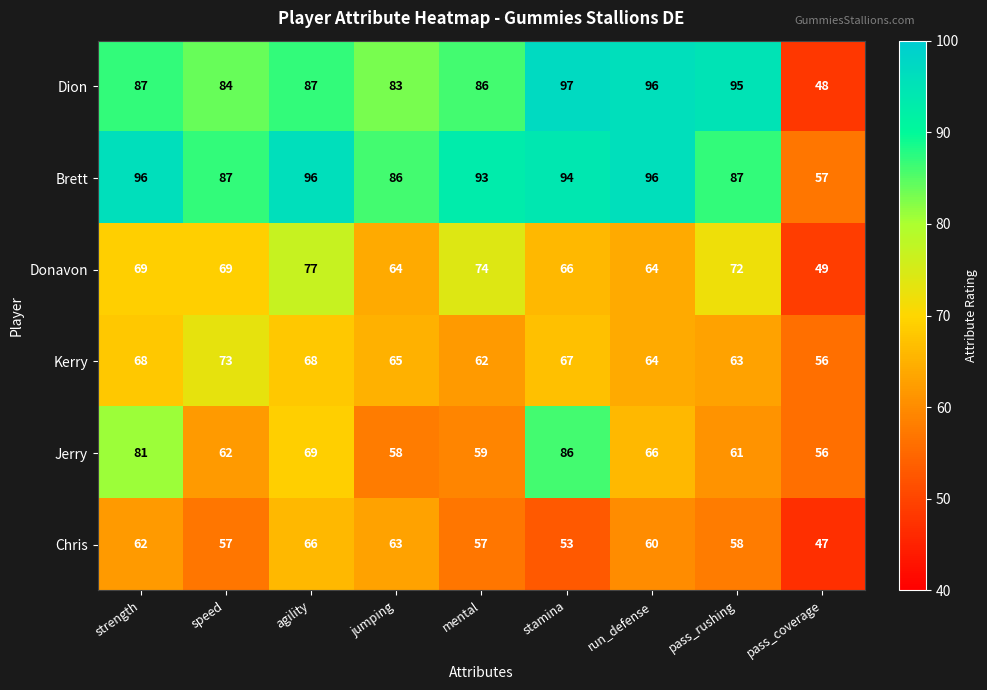

Where is Brett nearest to the value 76?

jumping